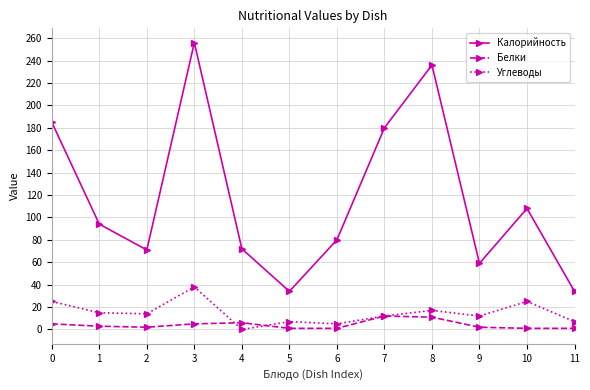

How many data points does each series have?

12